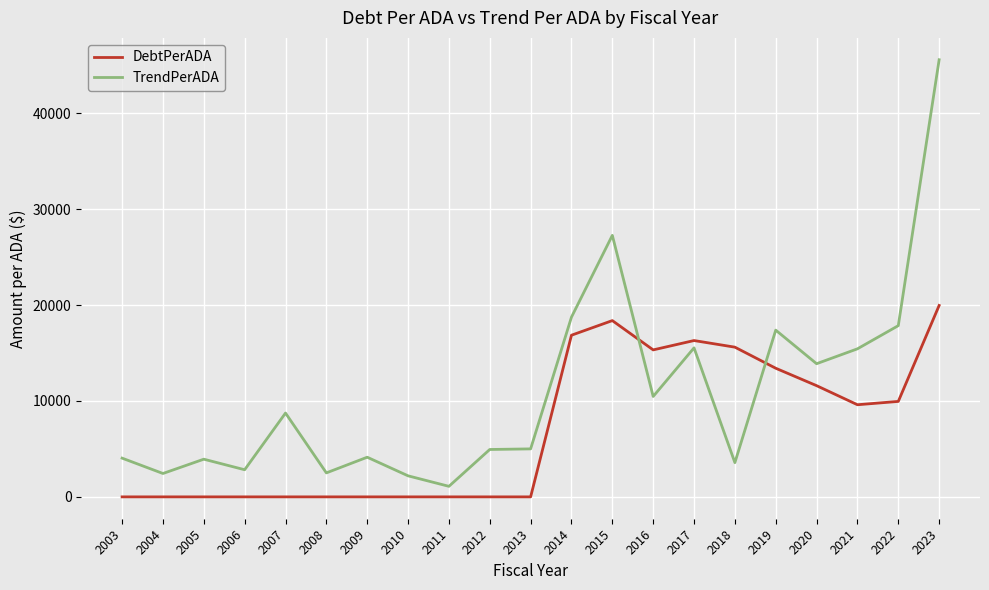

How many times do TrendPerADA and DebtPerADA cross each other?

2